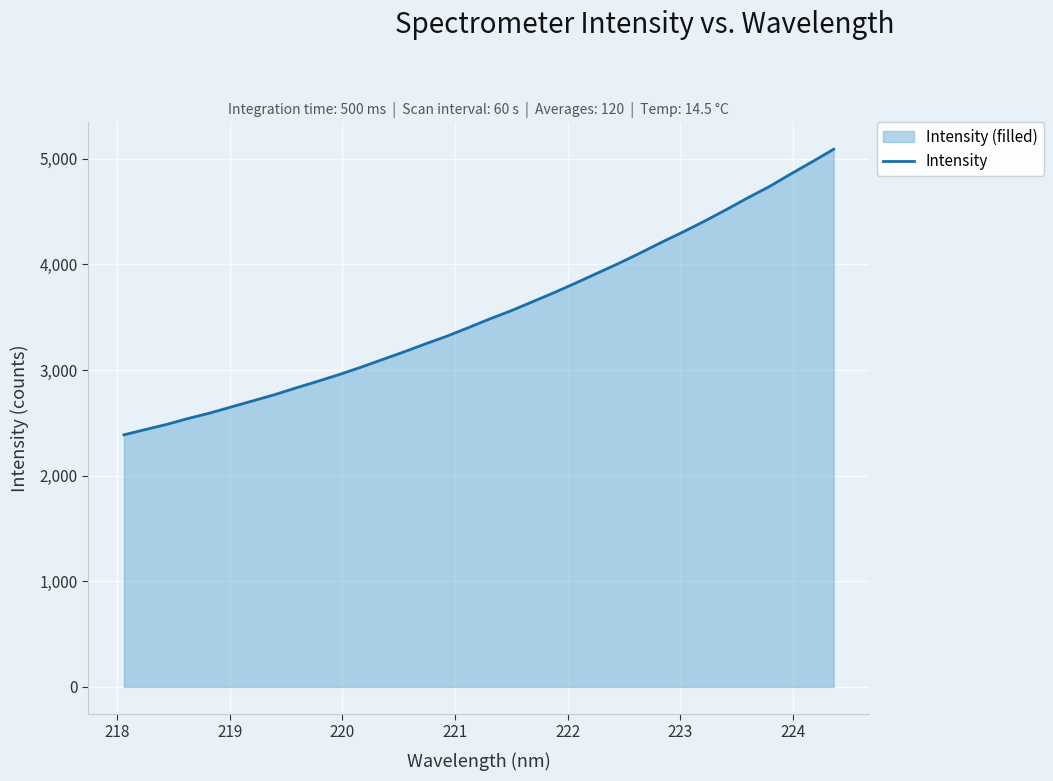

What is the minimum value shown in the chart?

2386.7